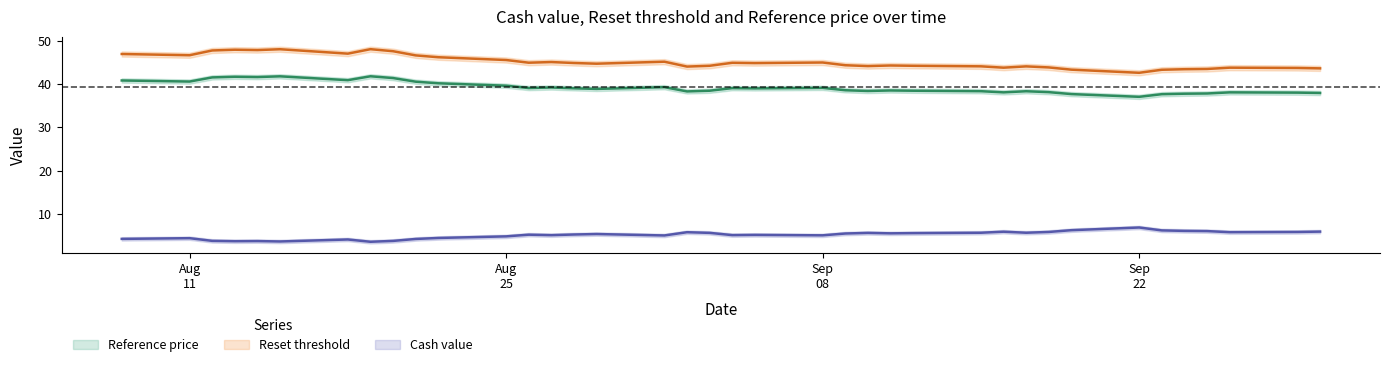

Is this an area chart (filled region under the line)?

No